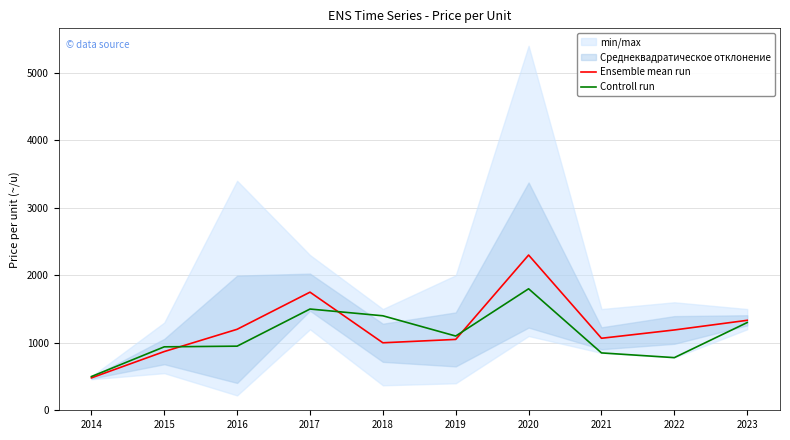

At which category does Controll run reach its first local peak?

2017